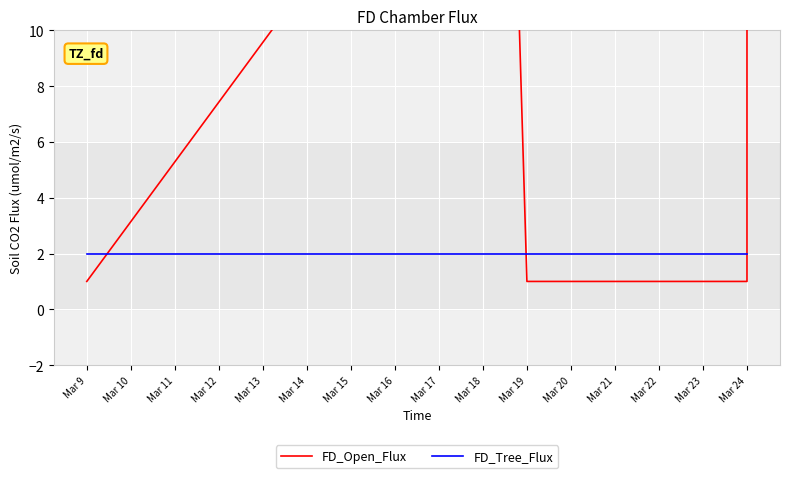

At how many categories does at least one series exceed 27?

1